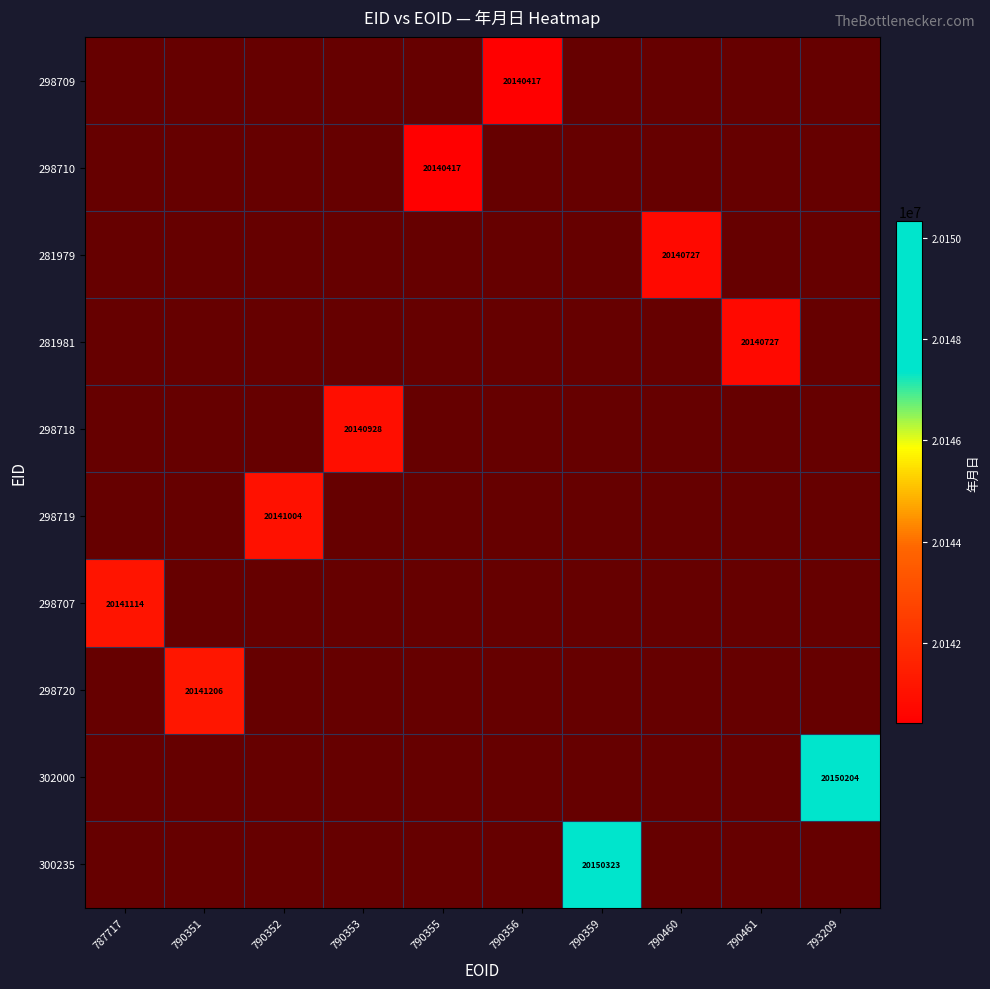

Is the value of 298720 at 790351 greater than the value of 300235 at 790359?

No